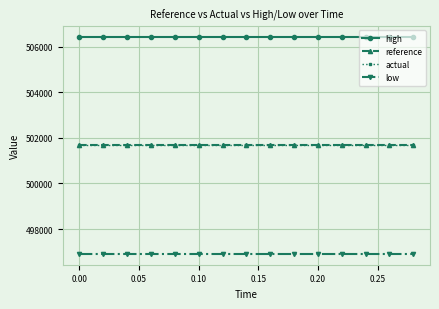

True or false: actual and low intersect in this chart.

False